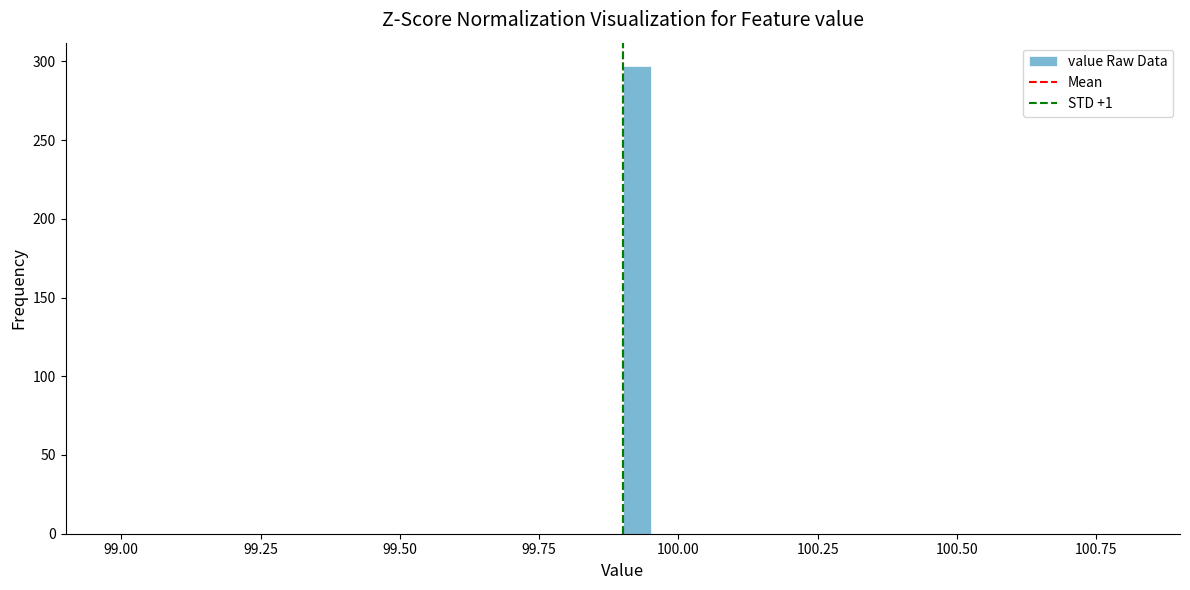

Read against the x-axis, roughly where is the centre of the tallest bar?

99.95